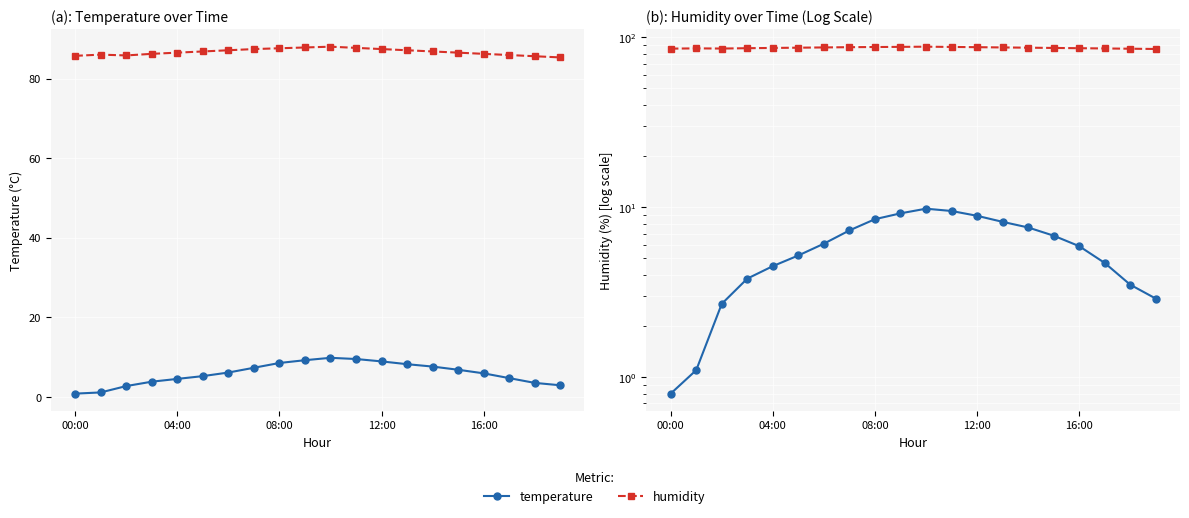

How many values in the humidity series are below 86?

5